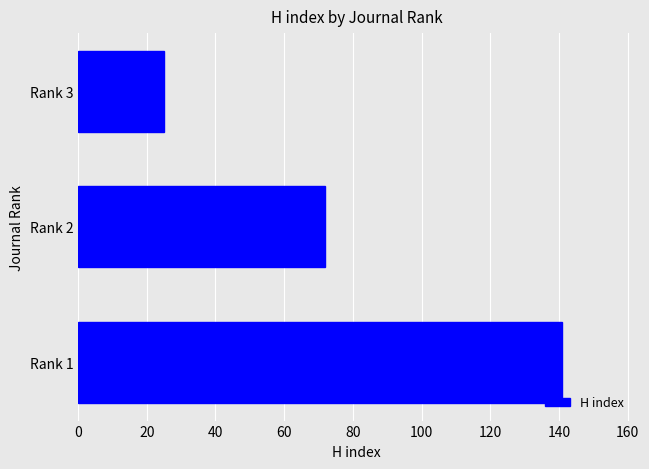

Reading top to bottom, extract all data points from this chart.

25	72	141